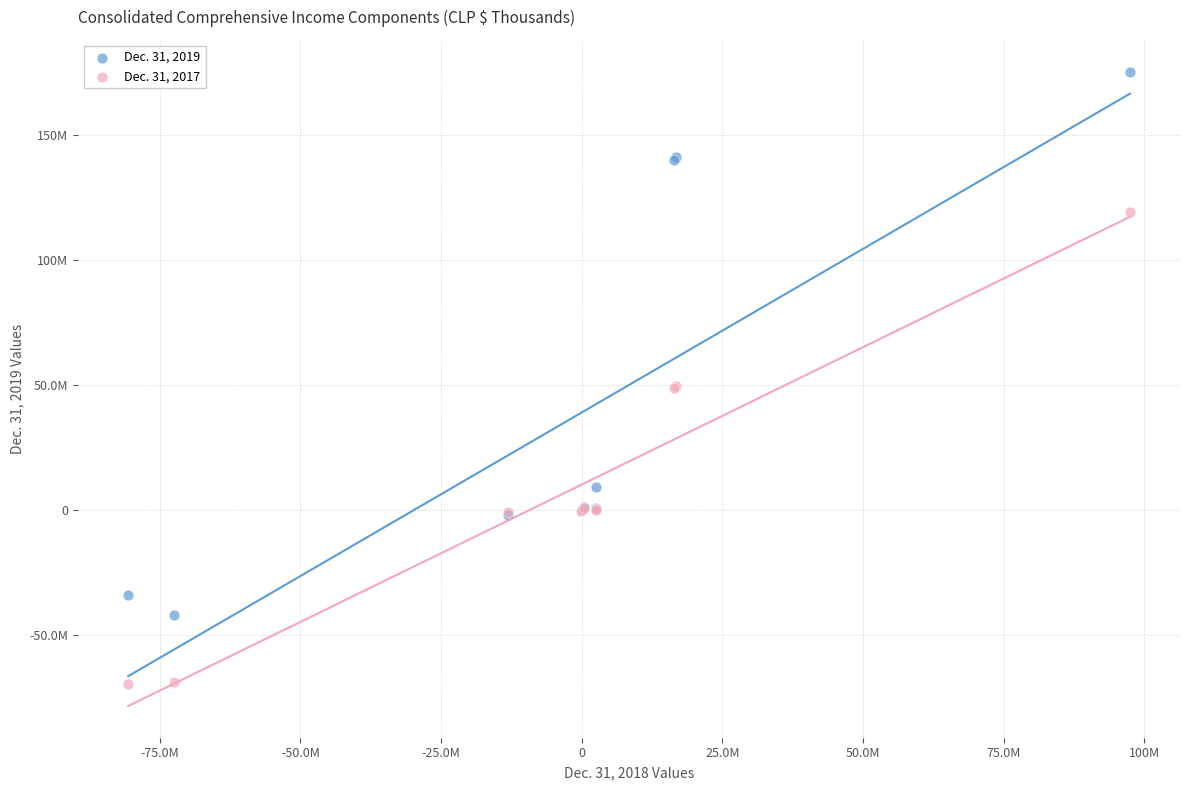

What are all the series names shown in the legend?

Dec. 31, 2019, Dec. 31, 2017